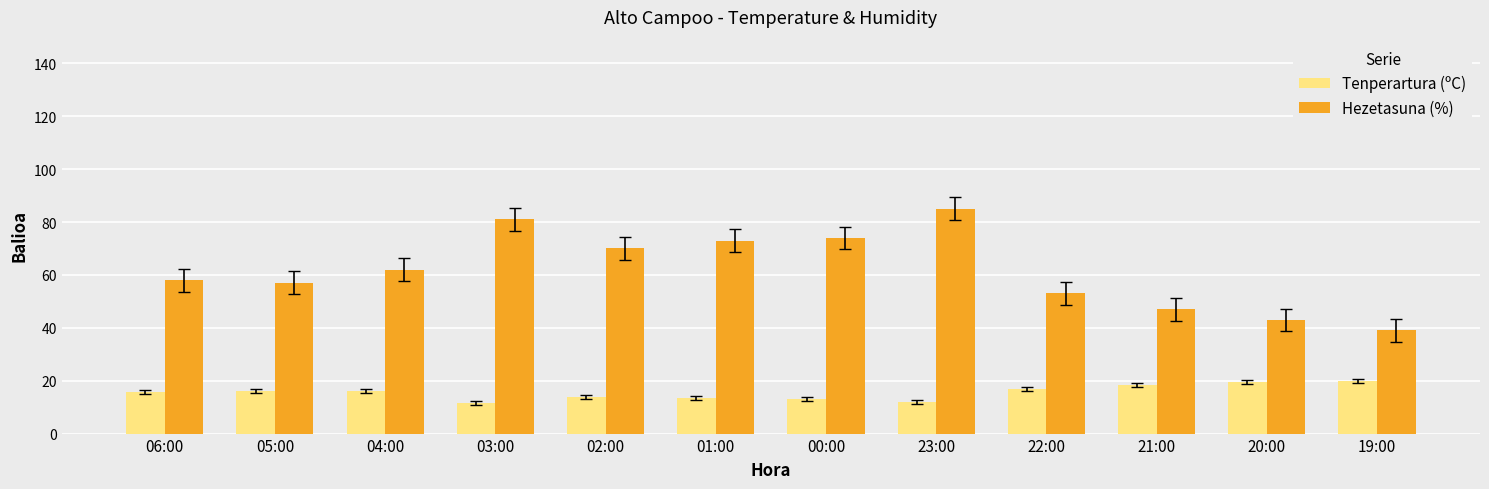

What is the label of the 1st bar from the right?

19:00